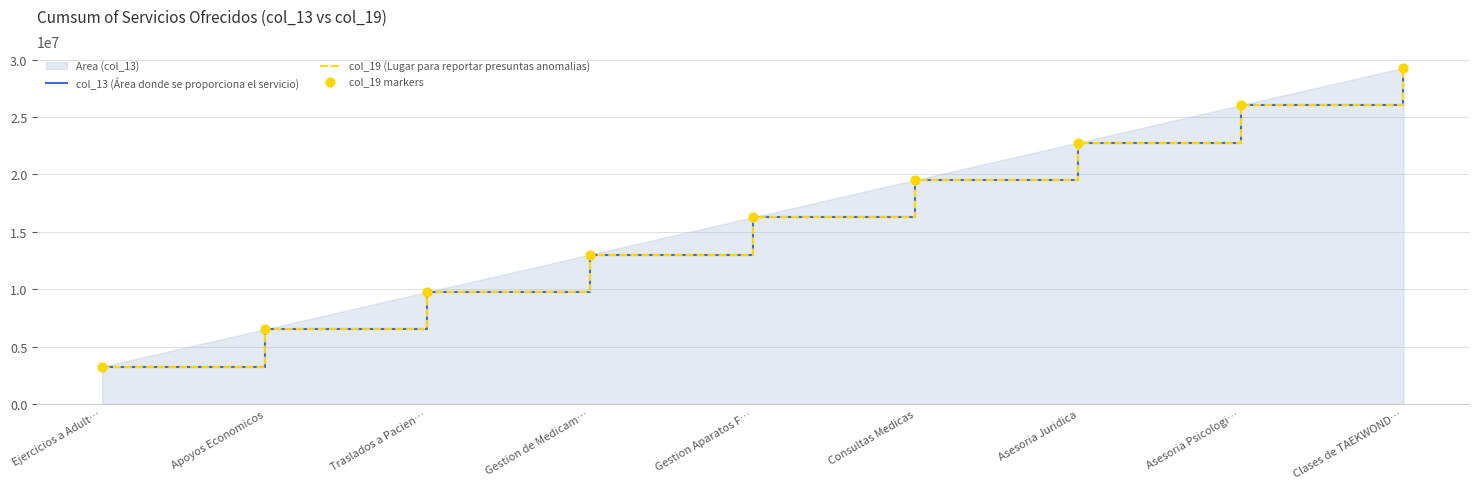

What is the total value across all series at Gestion Aparatos F…?

48816270